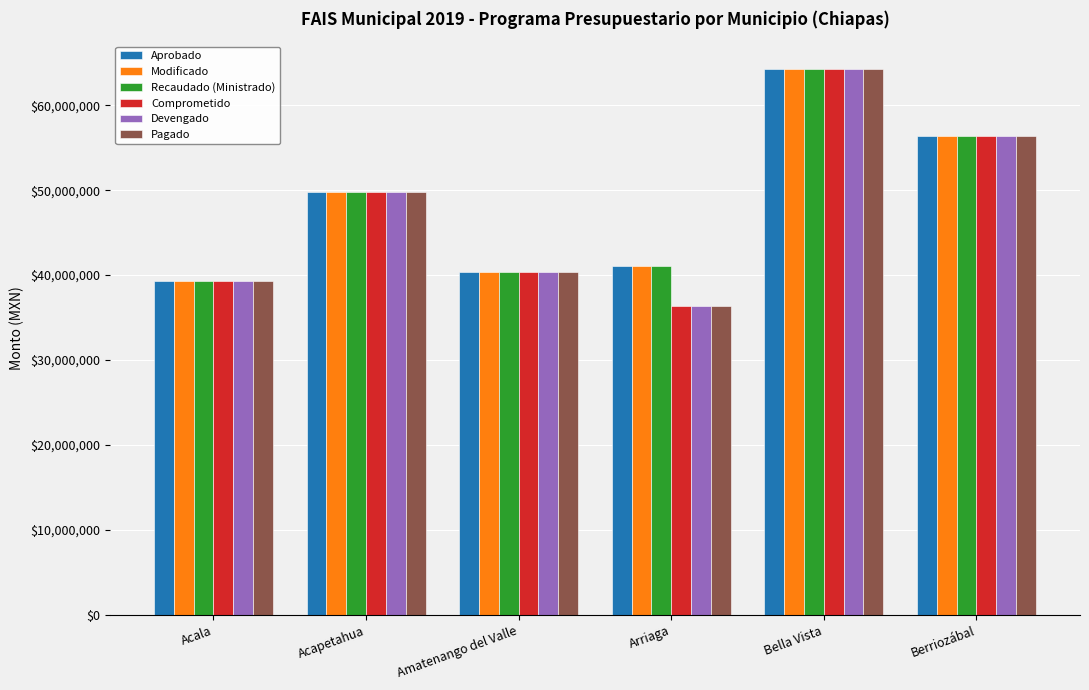

At how many categories does at least one series exceed 37044672?

6